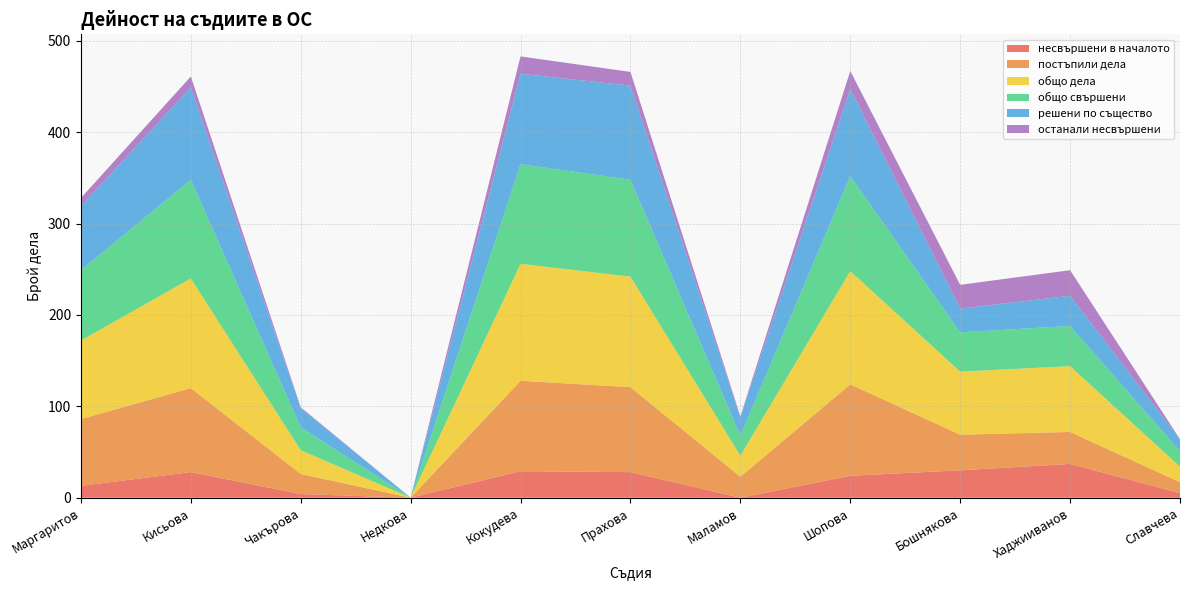

Reading right to left, what are all the values shown in this chart?

несвършени в началото: 5	37	30	24	0	28	29	0	4	28	13
постъпили дела: 12	35	39	100	23	93	99	0	22	92	73
общо дела: 17	72	69	124	23	121	128	0	26	120	86
общо свършени: 17	44	43	104	22	106	109	0	25	108	77
решени по същество: 13	33	26	95	20	103	99	0	21	101	70
останали несвършени: 0	28	26	20	1	15	19	0	1	12	9